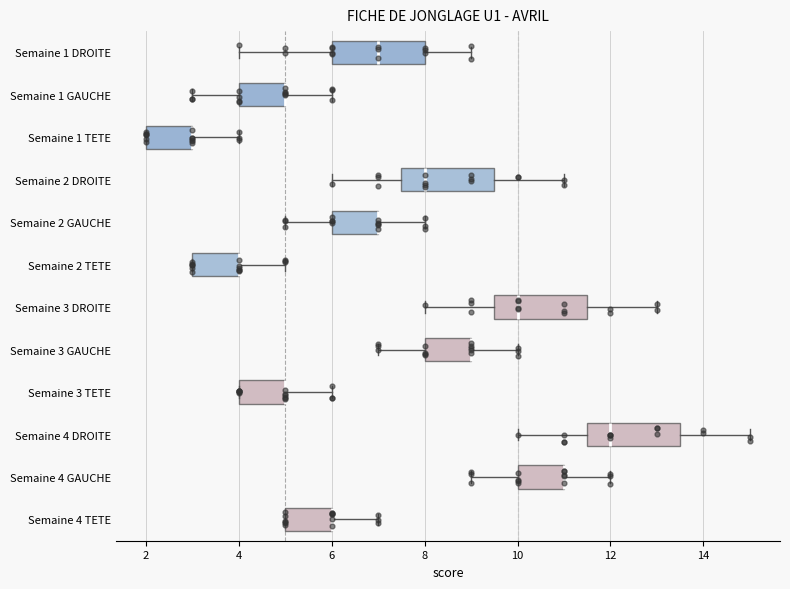

Reading bottom to top, read every box against the x-axis: the position of its median line, the range the box covers, and the ends of its whiskers. The values are not printed on the chart, so give them approximately, as read against the axis.

Semaine 4 TETE: median 6.0 (drawn on the box's right edge), box 5.0 to 6.0, whiskers 5.0 to 7.0
Semaine 4 GAUCHE: median 11.0 (drawn on the box's right edge), box 10.0 to 11.0, whiskers 9.0 to 12.0
Semaine 4 DROITE: median 12.0, box 11.6 to 13.6, whiskers 10.0 to 15.0
Semaine 3 TETE: median 5.0 (drawn on the box's right edge), box 4.0 to 5.0, whiskers 4.0 to 6.0
Semaine 3 GAUCHE: median 9.0 (drawn on the box's right edge), box 8.0 to 9.0, whiskers 7.0 to 10.0
Semaine 3 DROITE: median 10.0, box 9.6 to 11.6, whiskers 8.0 to 13.0
Semaine 2 TETE: median 4.0 (drawn on the box's right edge), box 3.0 to 4.0, whiskers 3.0 to 5.0
Semaine 2 GAUCHE: median 7.0 (drawn on the box's right edge), box 6.0 to 7.0, whiskers 5.0 to 8.0
Semaine 2 DROITE: median 8.0, box 7.6 to 9.6, whiskers 6.0 to 11.0
Semaine 1 TETE: median 3.0 (drawn on the box's right edge), box 2.0 to 3.0, whiskers 2.0 to 4.0
Semaine 1 GAUCHE: median 5.0 (drawn on the box's right edge), box 4.0 to 5.0, whiskers 3.0 to 6.0
Semaine 1 DROITE: median 7.0, box 6.0 to 8.0, whiskers 4.0 to 9.0